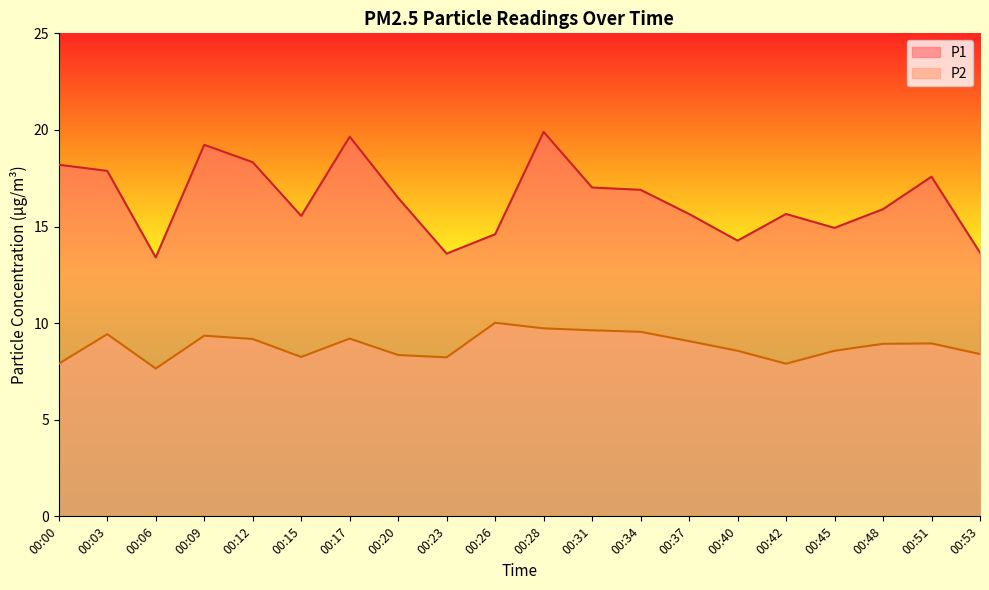

At which label does P2 first exceed 8?

00:03